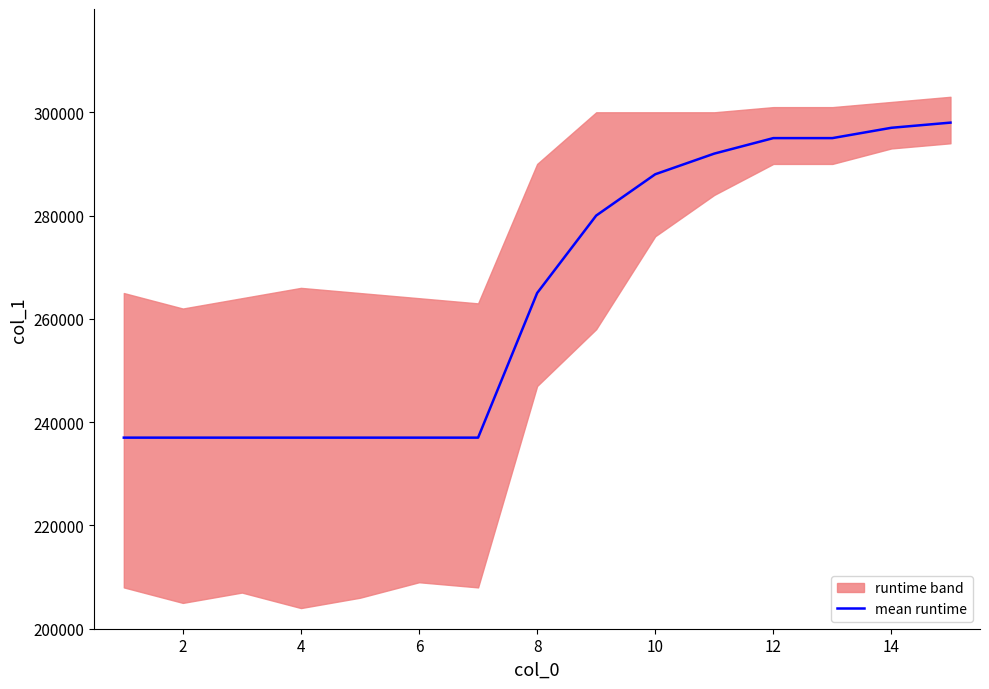

How many lines are shown in the chart?

1